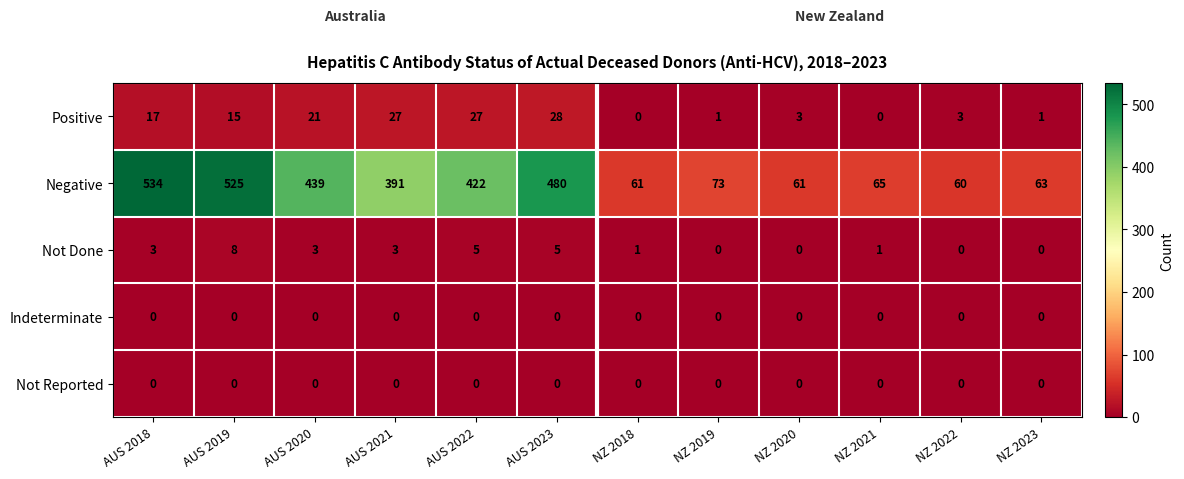

Read the Positive value at AUS 2018.

17